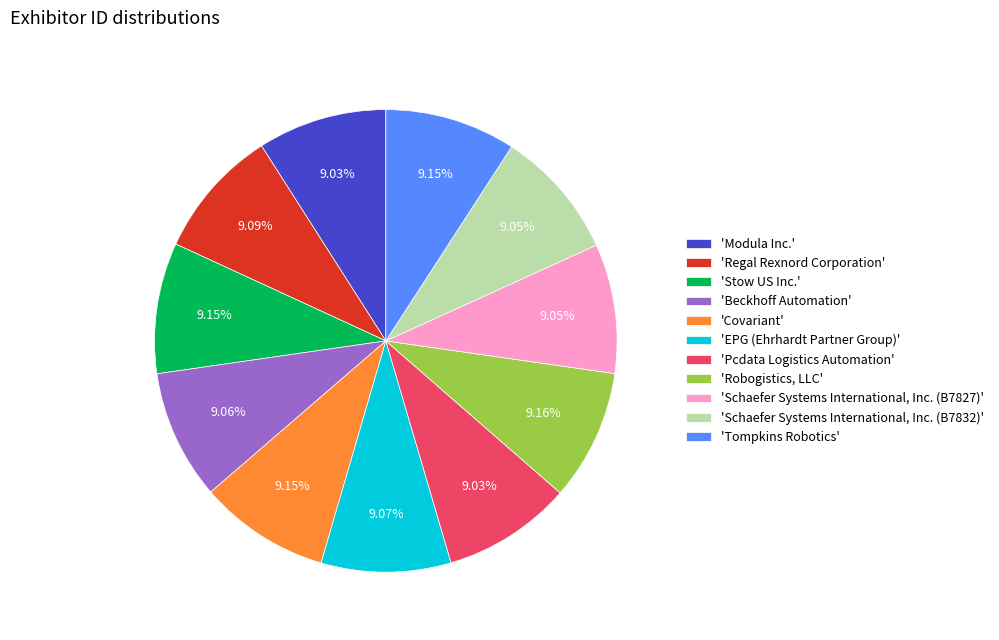

Is the sum of 'Covariant' and 'Pcdata Logistics Automation' greater than half?

No